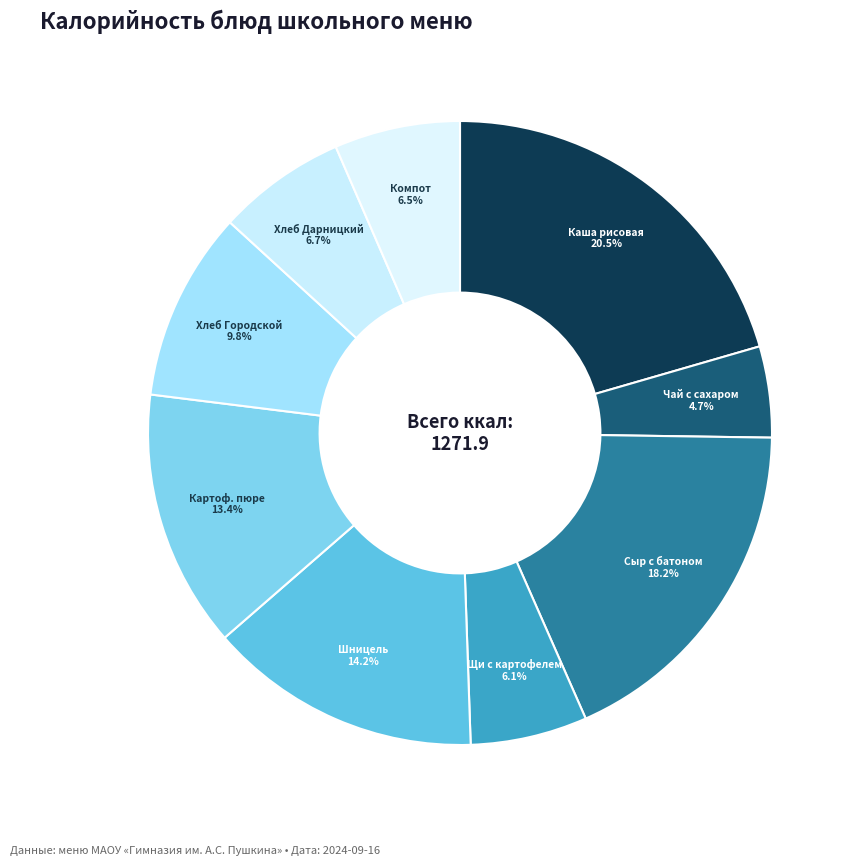

Does Чай с сахаром account for over 50% of the chart?

No